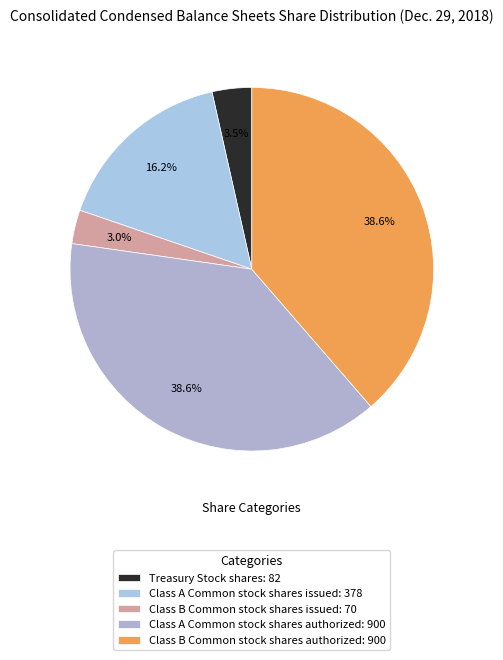

Which slice is the smallest?

Class B Common stock shares issued